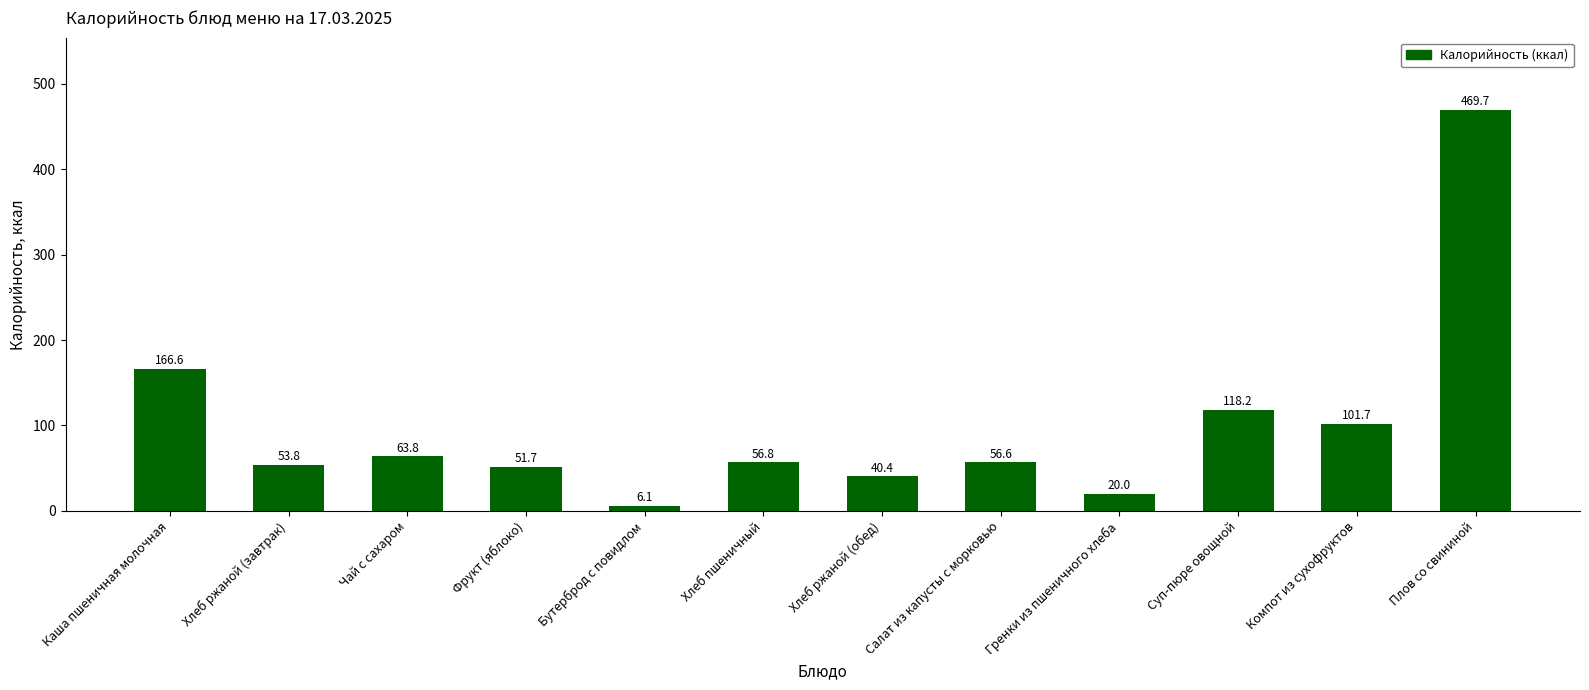

What is the sum of the values at Хлеб ржаной (завтрак) and Салат из капусты с морковью?

110.4